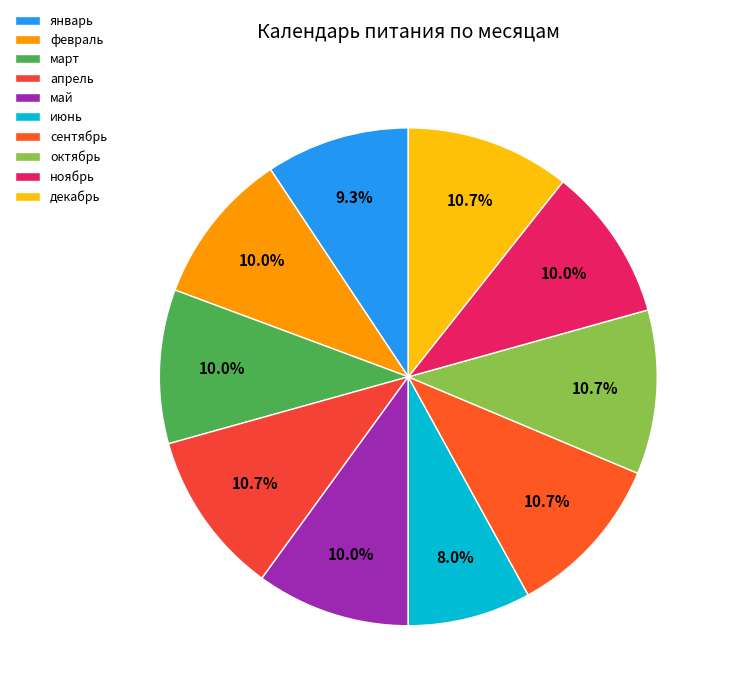

How many slices are in this pie chart?

10